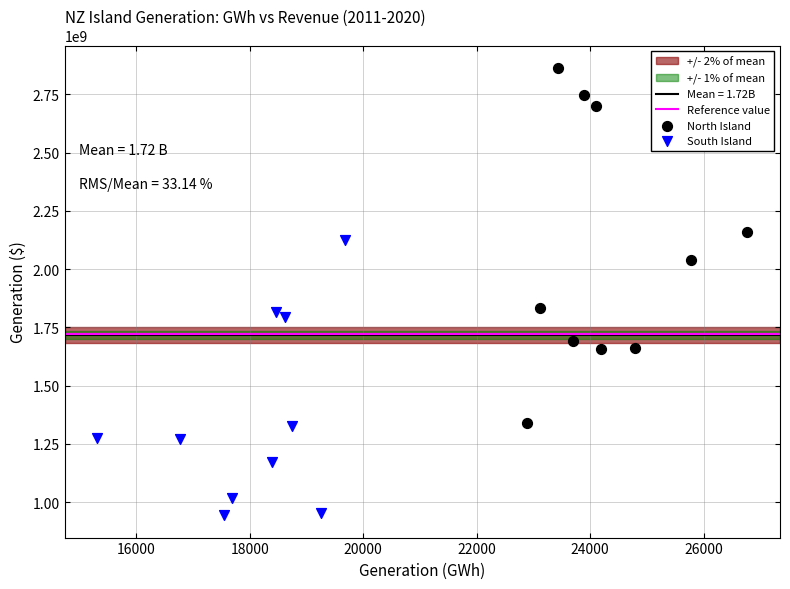

Which series has the widest spread of Y values?

North Island